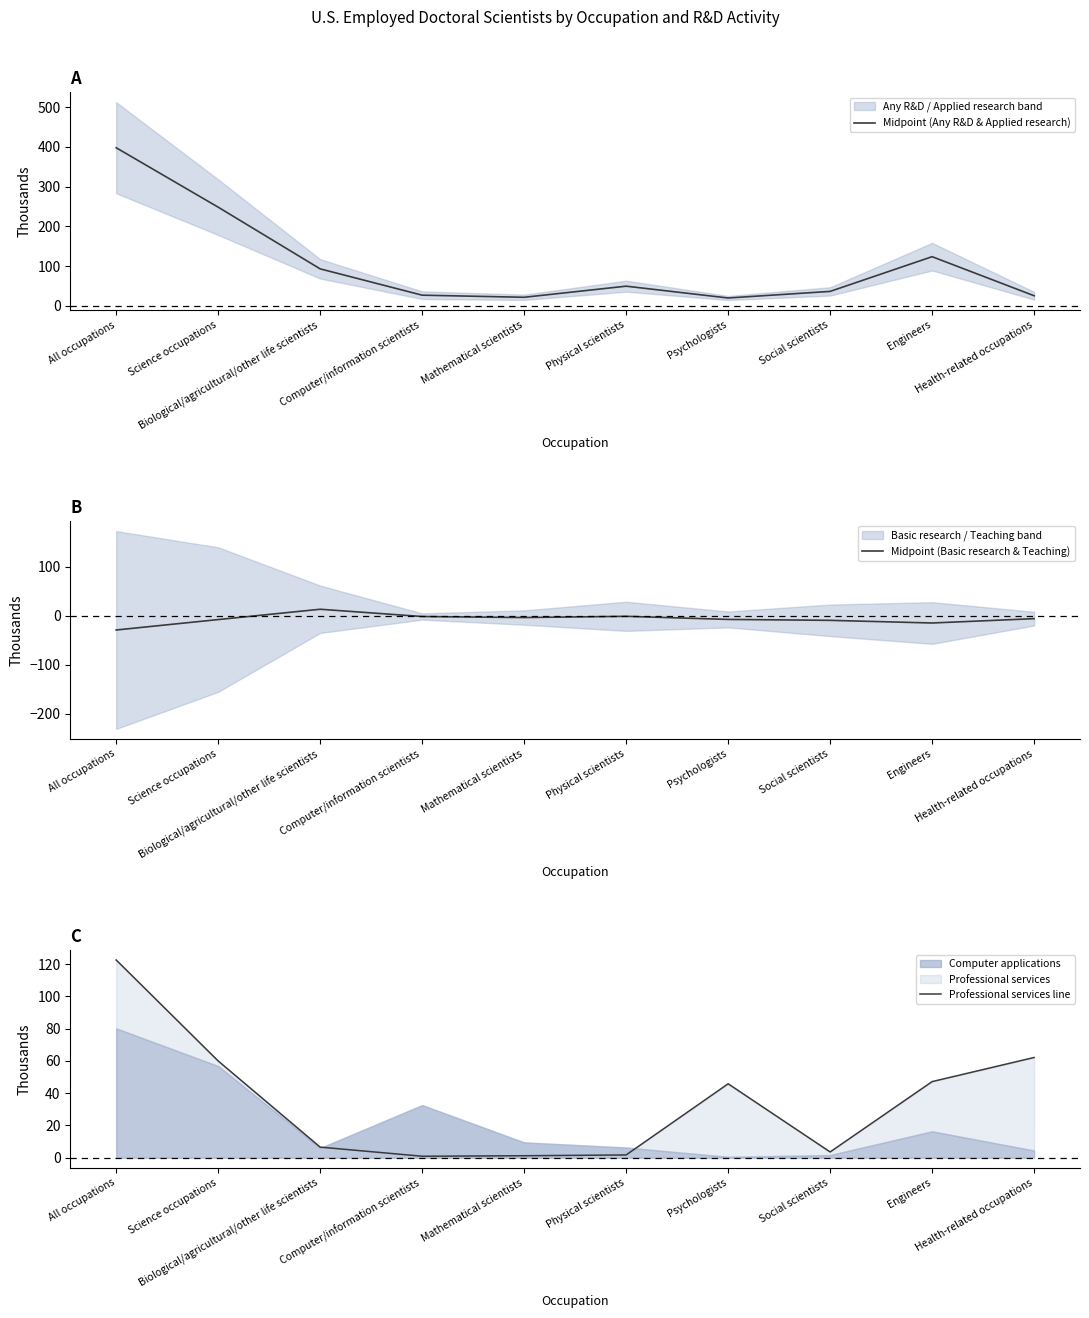

How many values in Midpoint (Basic research & Teaching) are below zero?

9